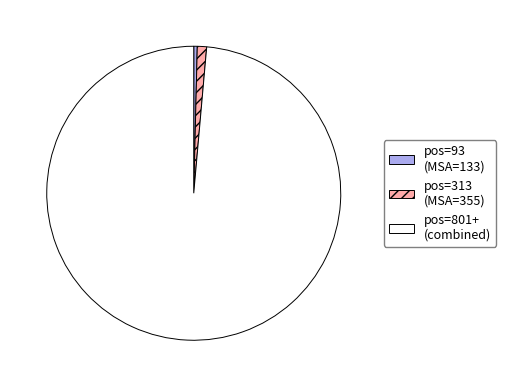

Does any single category account for the majority?

Yes